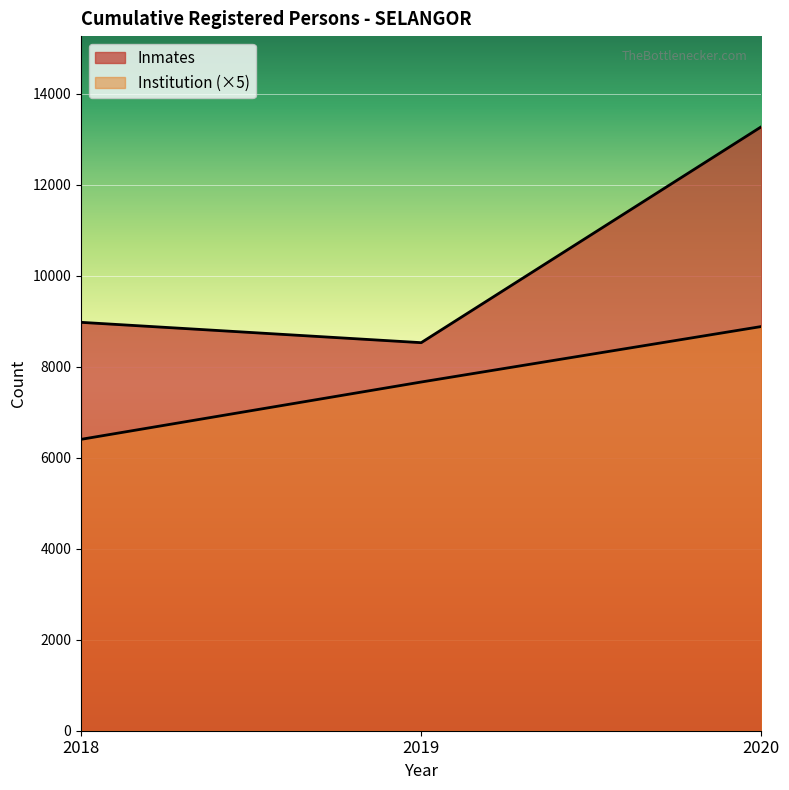

What is the average value of the Inmates series?

10261